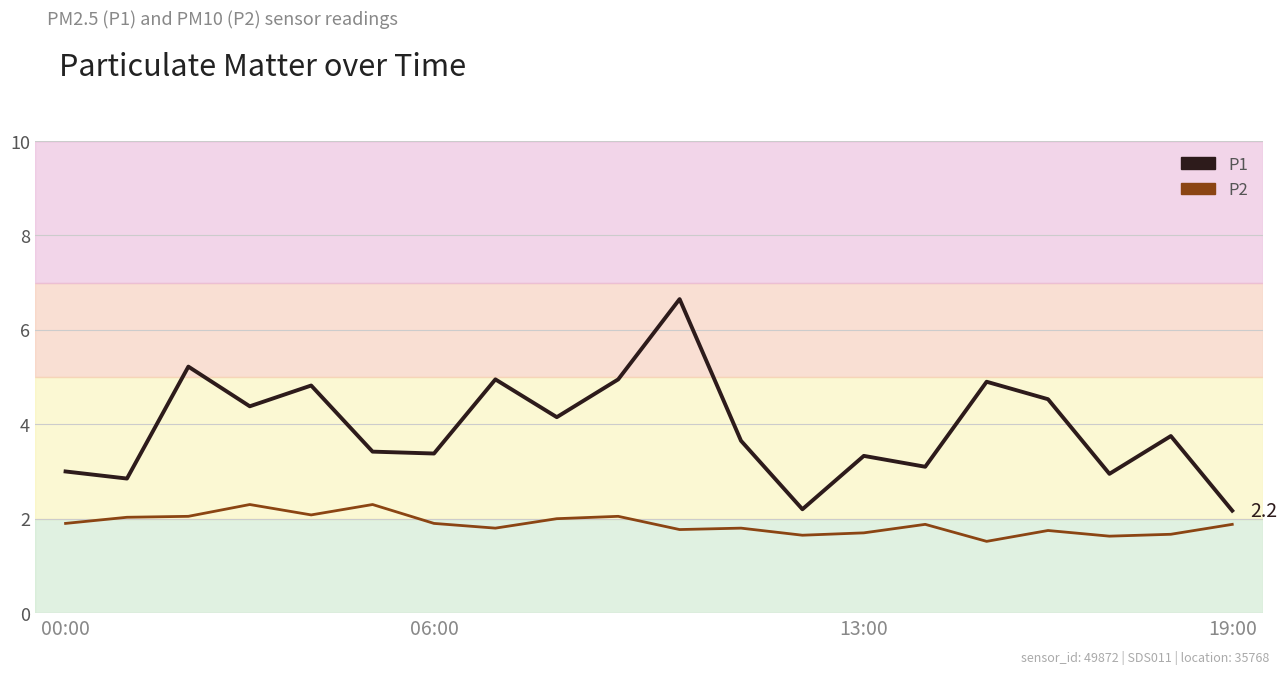

Does the chart display data point markers on the line(s)?

No